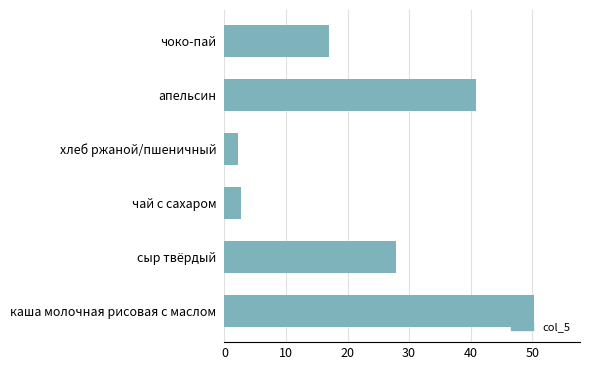

What is the average value?

23.4